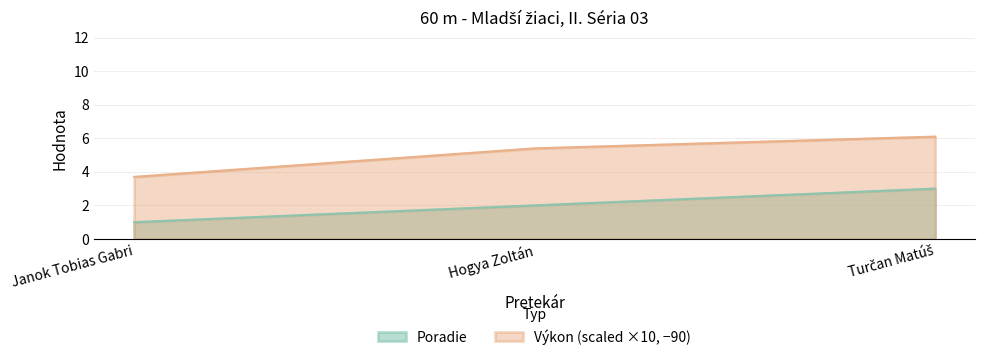

What is the value of the Výkon point at the 2nd from the left?

5.4